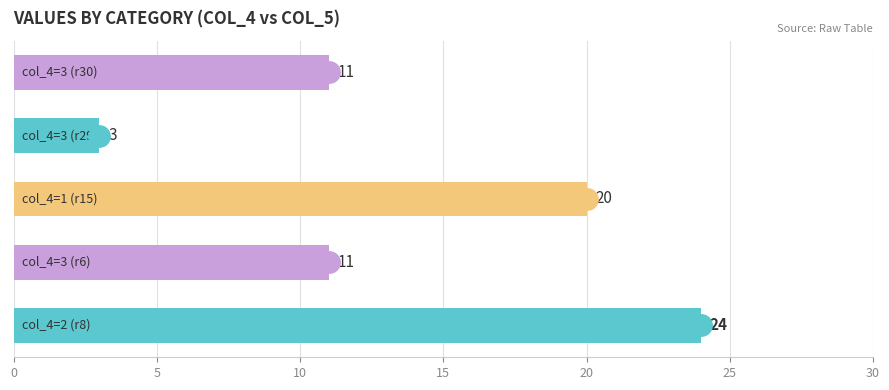

What is the sum of all values?

69